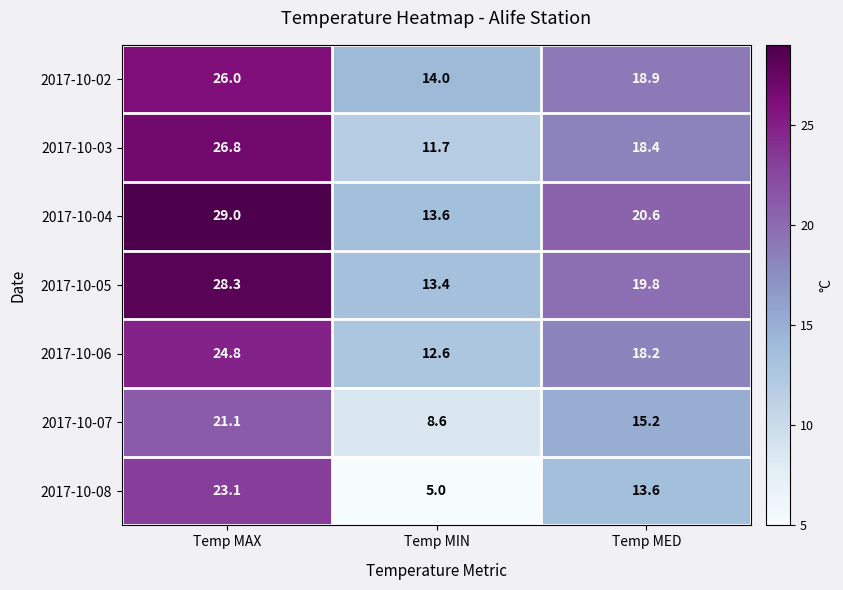

What is the total value across all series at Temp MIN?

78.9